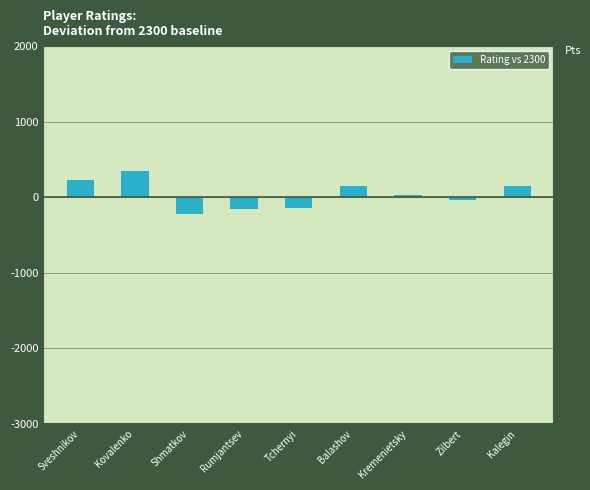

Is it true that the value at Kovalenko is 587?

False